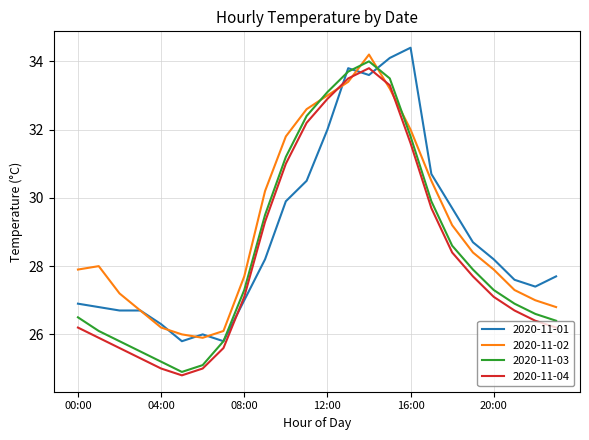

Which series has the largest range (max minus min)?

2020-11-03